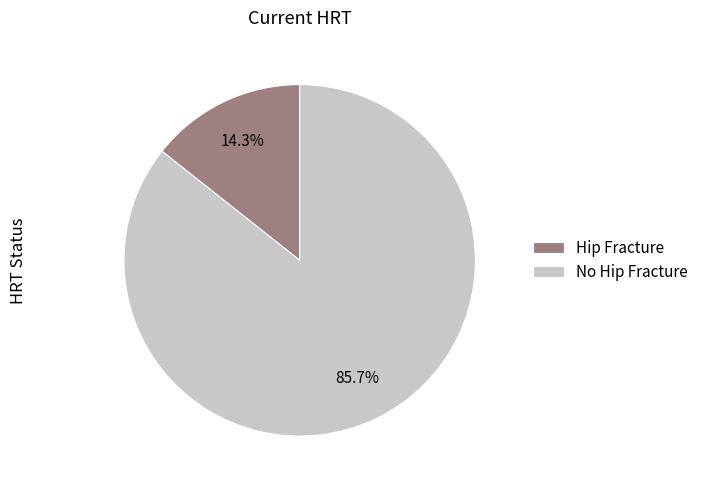

How much of the chart is everything except No Hip Fracture?

14.3%